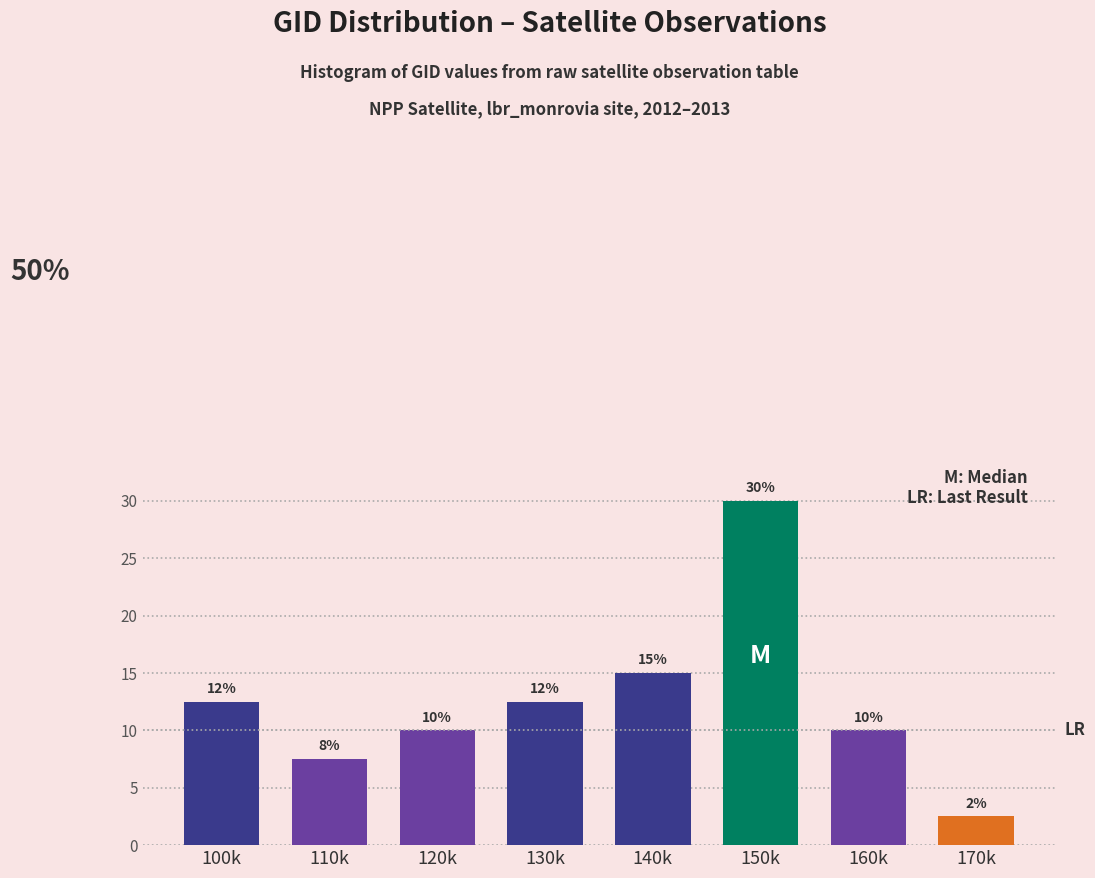

Between 120k and 150k, which is larger?

150k